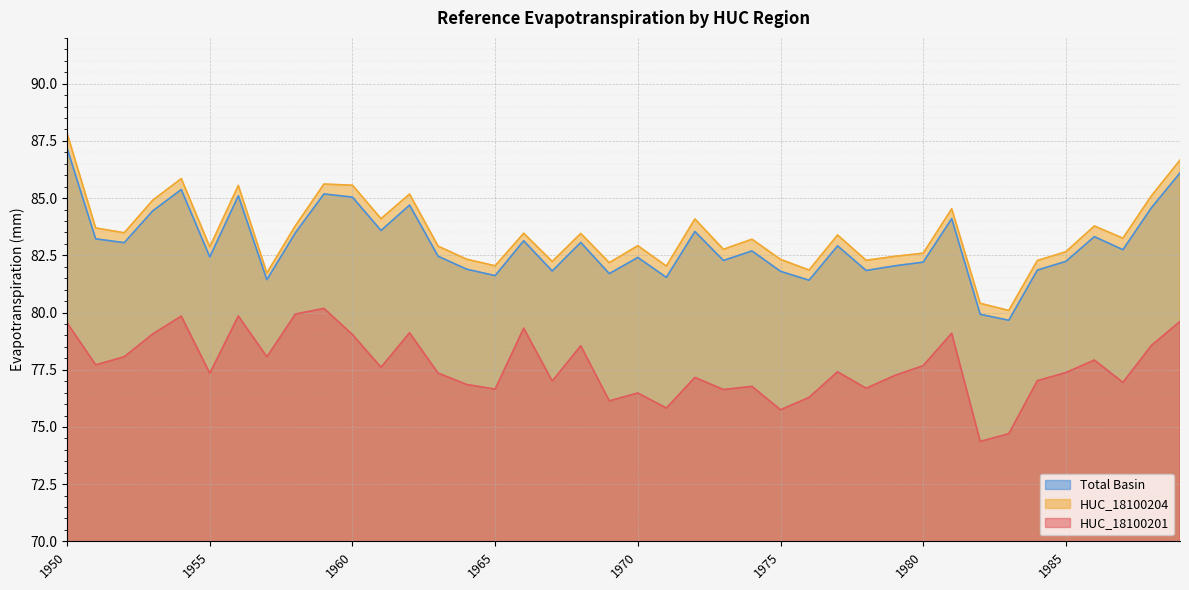

The Total Basin series shows 86.1 at 1989. True or false?

True